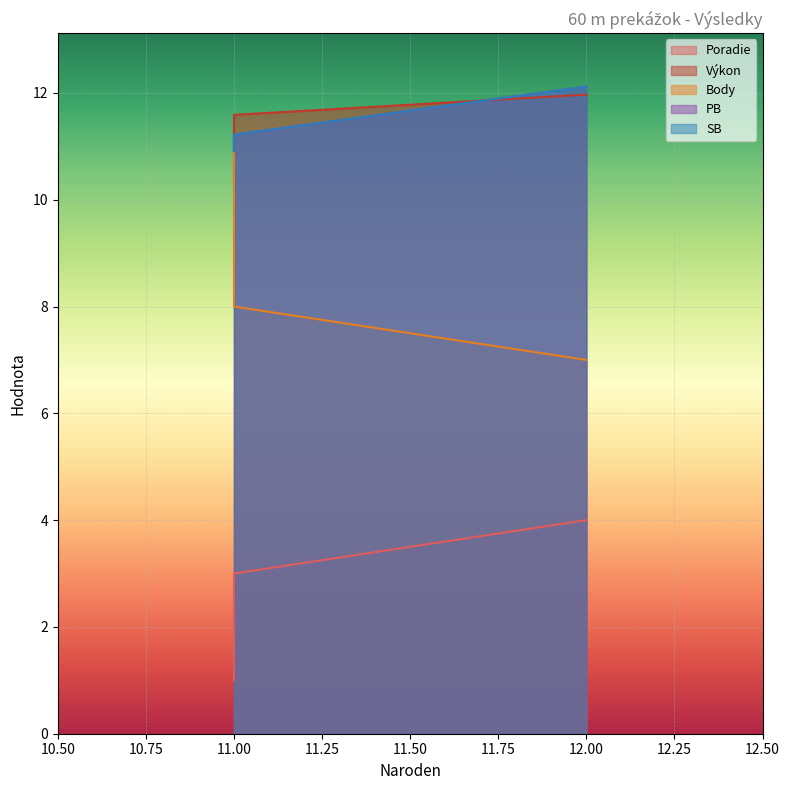

Reading right to left, what are all the values shown in this chart?

Poradie: 12=4.0	11=3.0	11=2.0	11=1.0
Výkon: 12=12.0	11=11.6	11=10.7	11=10.2
Body: 12=7.0	11=8.0	11=9.0	11=11.0
PB: 12=12.1	11=11.2	11=10.9	11=11.1
SB: 12=12.1	11=11.2	11=10.9	11=11.1